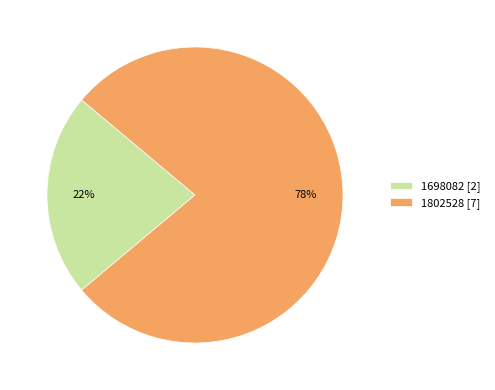

Do 1802528 [7] and 1698082 [2] together represent more than half of the pie?

Yes